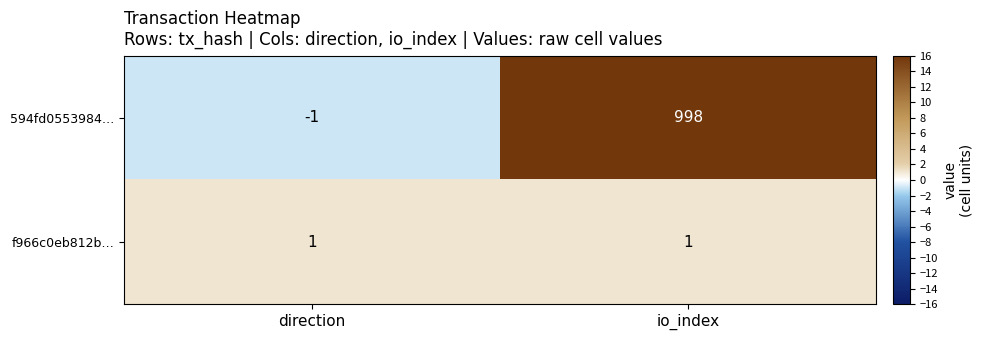

Which series changed the most between direction and io_index?

594fd0553984…